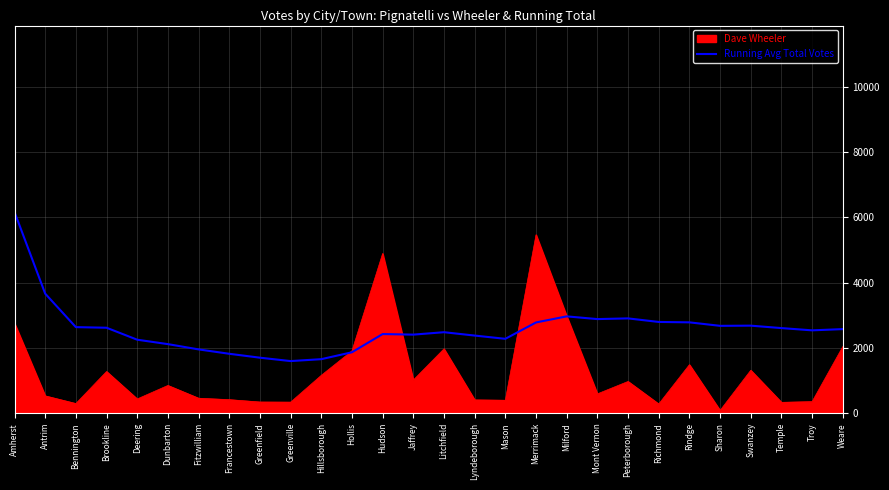

Is it true that Dave Wheeler equals 407.0 at Lyndeborough?

True